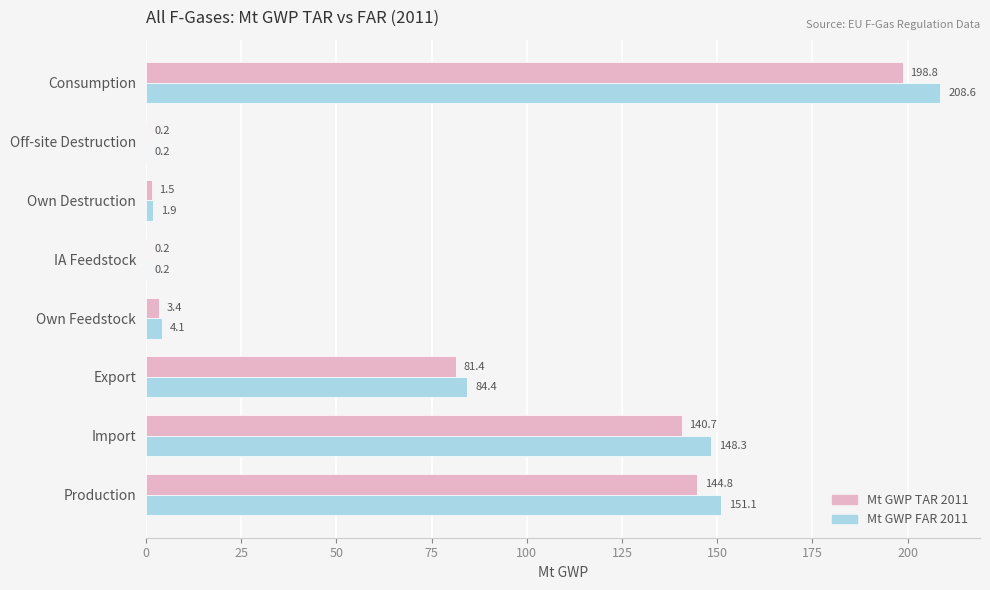

The value of Mt GWP TAR 2011 at Own Destruction is 1.5. True or false?

True